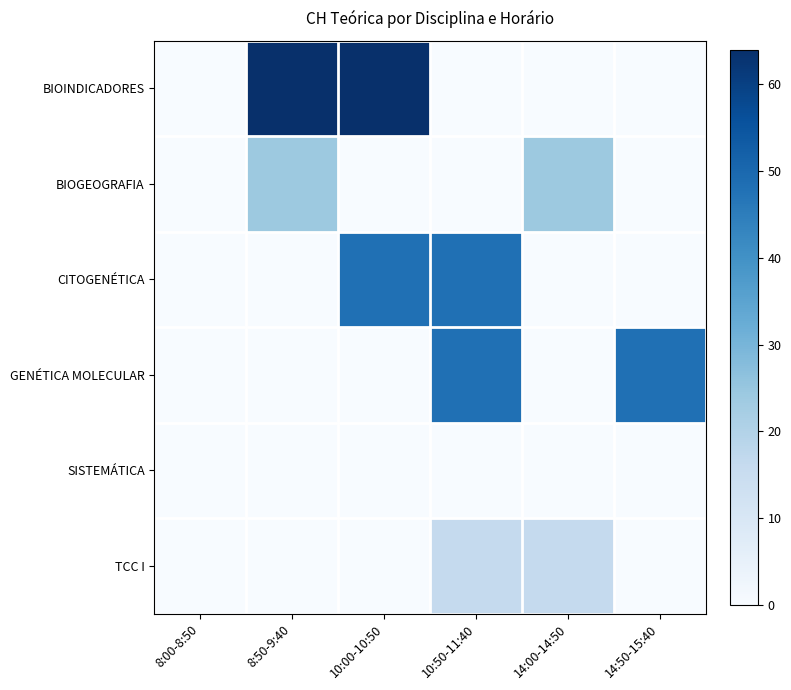

Reading left to right, extract all data points from this chart.

BIOINDICADORES: 8:00-8:50=0	8:50-9:40=64	10:00-10:50=64	10:50-11:40=0	14:00-14:50=0	14:50-15:40=0
BIOGEOGRAFIA: 8:00-8:50=0	8:50-9:40=24	10:00-10:50=0	10:50-11:40=0	14:00-14:50=24	14:50-15:40=0
CITOGENÉTICA: 8:00-8:50=0	8:50-9:40=0	10:00-10:50=48	10:50-11:40=48	14:00-14:50=0	14:50-15:40=0
GENÉTICA MOLECULAR: 8:00-8:50=0	8:50-9:40=0	10:00-10:50=0	10:50-11:40=48	14:00-14:50=0	14:50-15:40=48
SISTEMÁTICA: 8:00-8:50=0	8:50-9:40=0	10:00-10:50=0	10:50-11:40=0	14:00-14:50=0	14:50-15:40=0
TCC I: 8:00-8:50=0	8:50-9:40=0	10:00-10:50=0	10:50-11:40=16	14:00-14:50=16	14:50-15:40=0